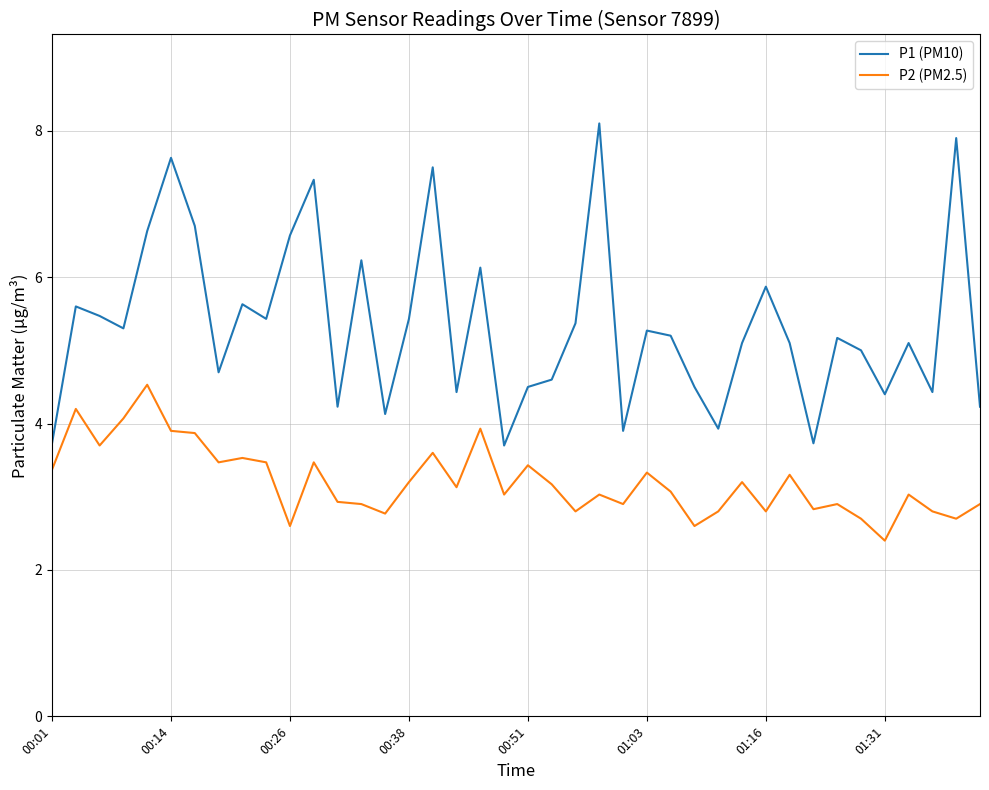

How many lines are shown in the chart?

2